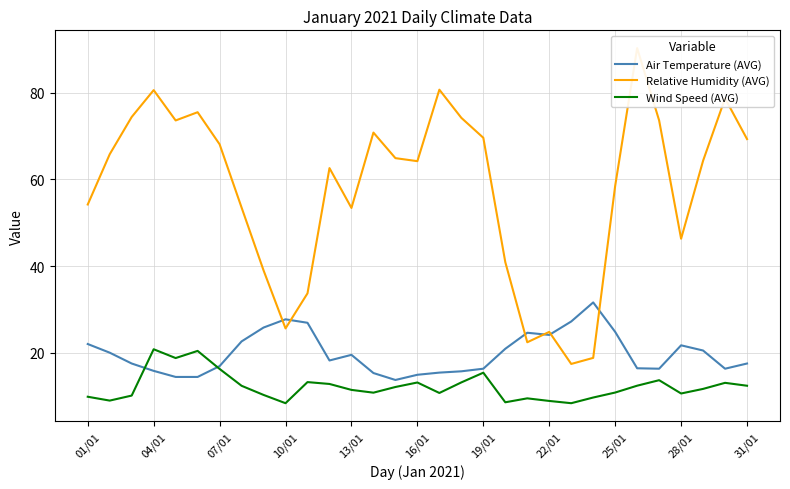

Which category has the highest value across all series?

25